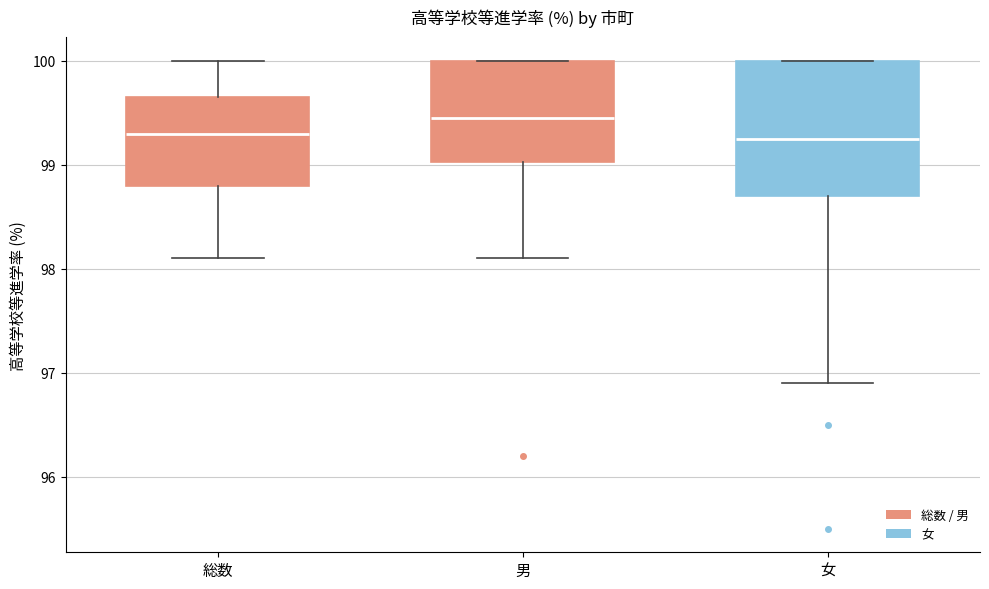

Where is the lower edge of the box for 男 on the y-axis? The values are not printed on the chart, so give them approximately, as read against the axis.

99.0